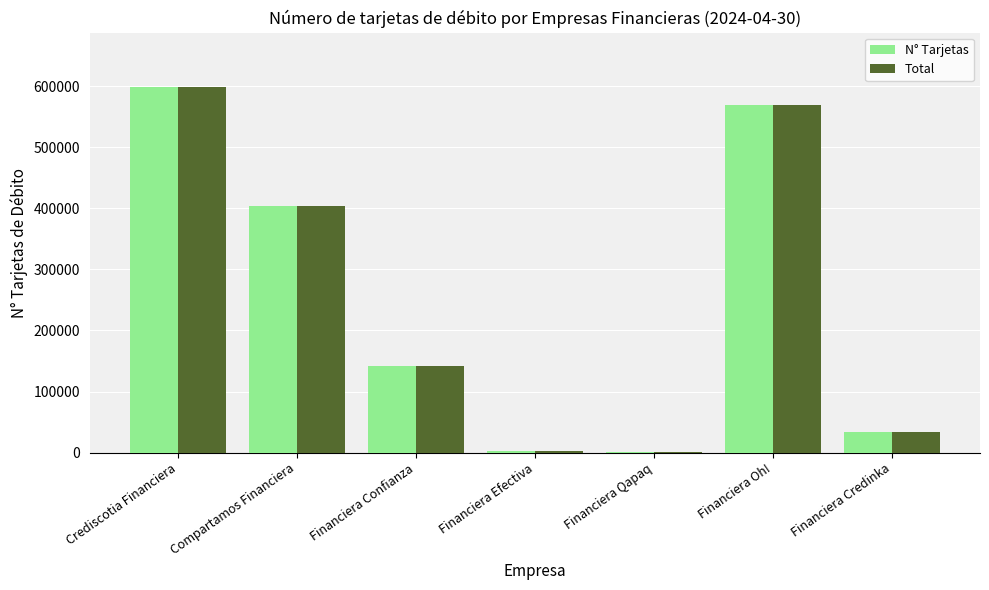

What is the sum of the Total values at Compartamos Financiera and Financiera Confianza?

544968